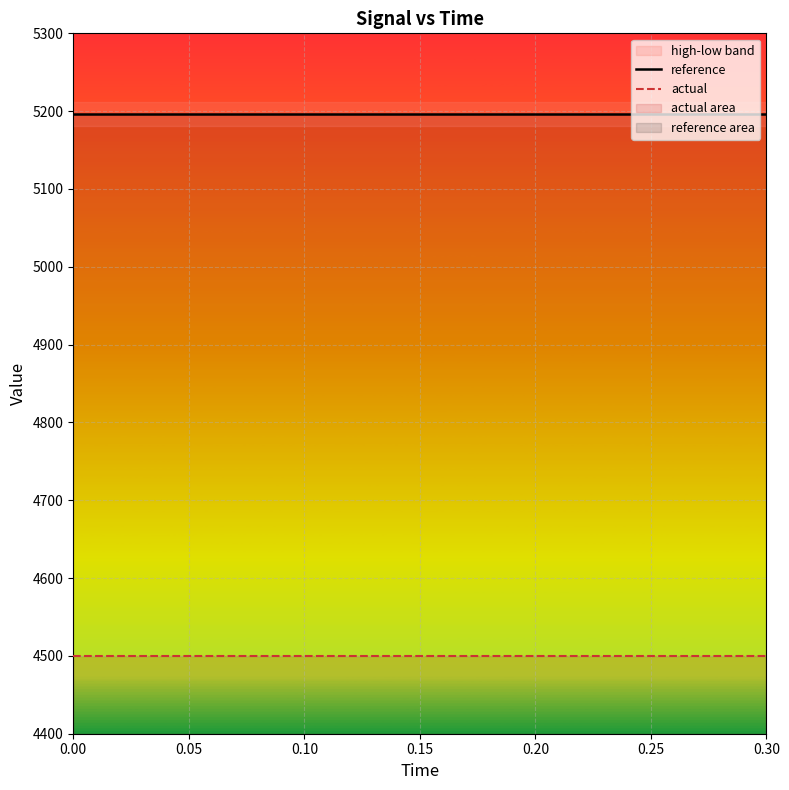

What is the maximum value shown in the chart?

5196.2